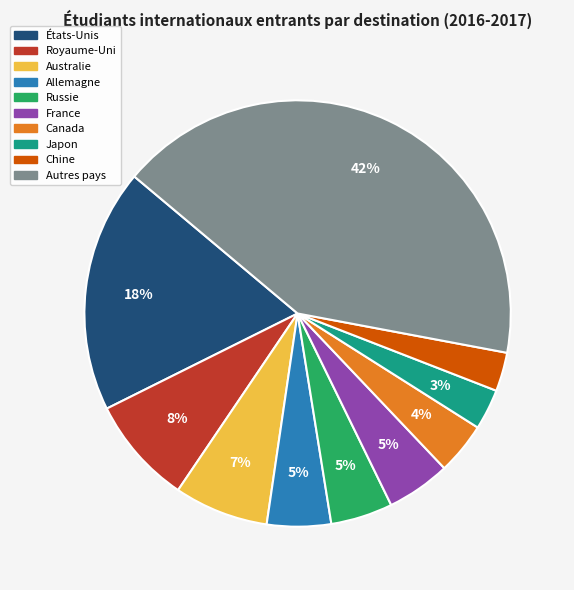

Is it true that Allemagne is 5% of the pie?

True